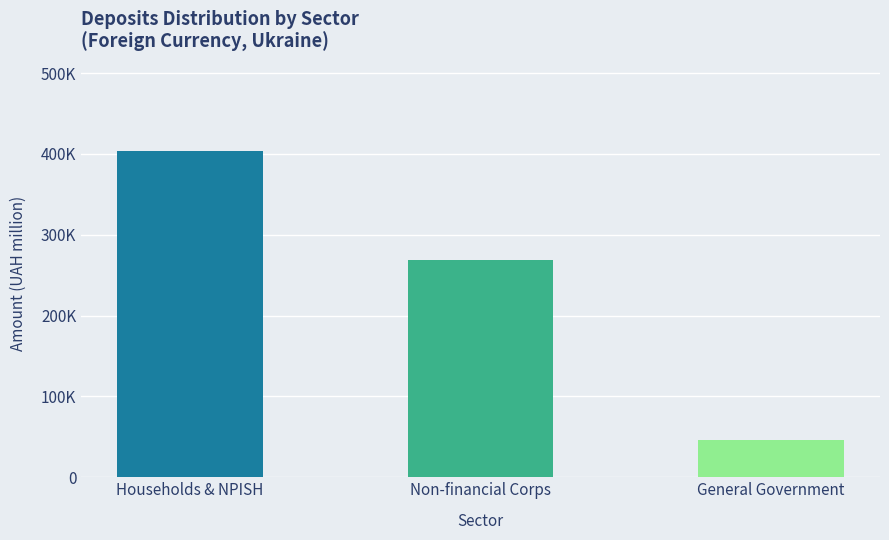

List the labels in order of value, largest first.

Households & NPISH, Non-financial Corps, General Government